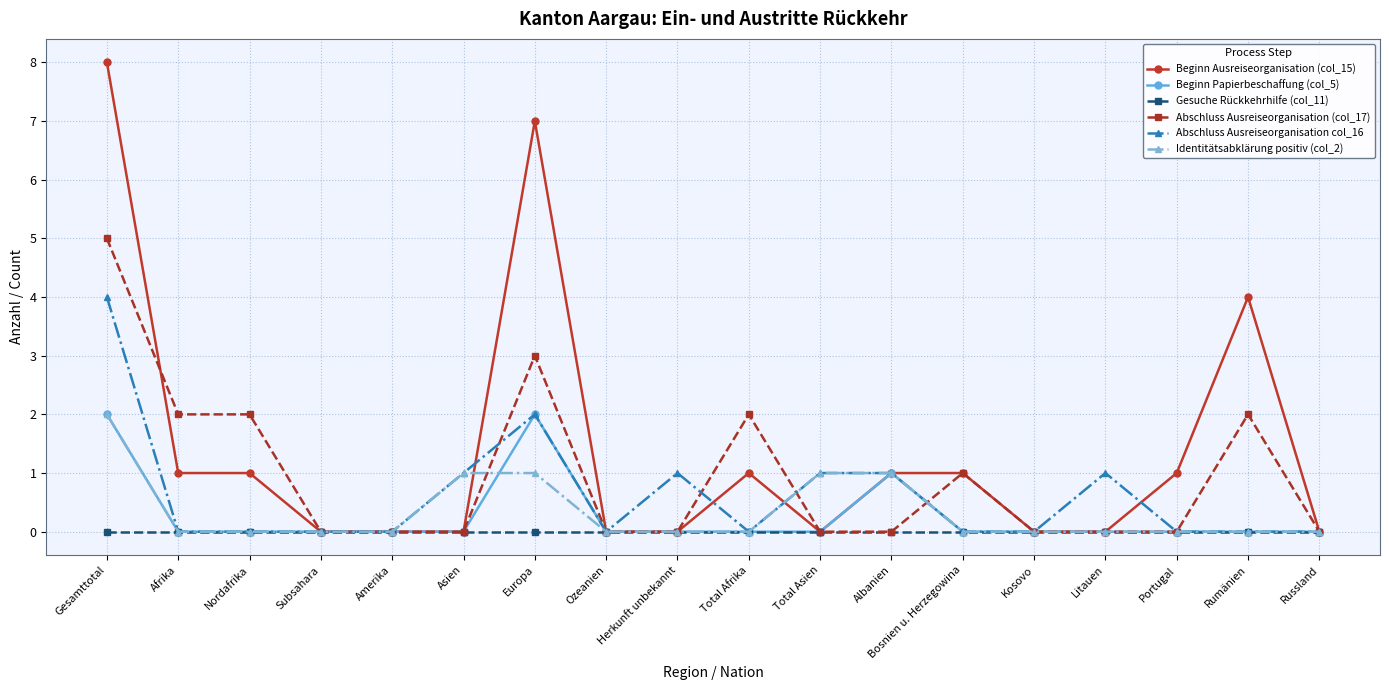

What is the difference between the highest and lowest values at Litauen?

1